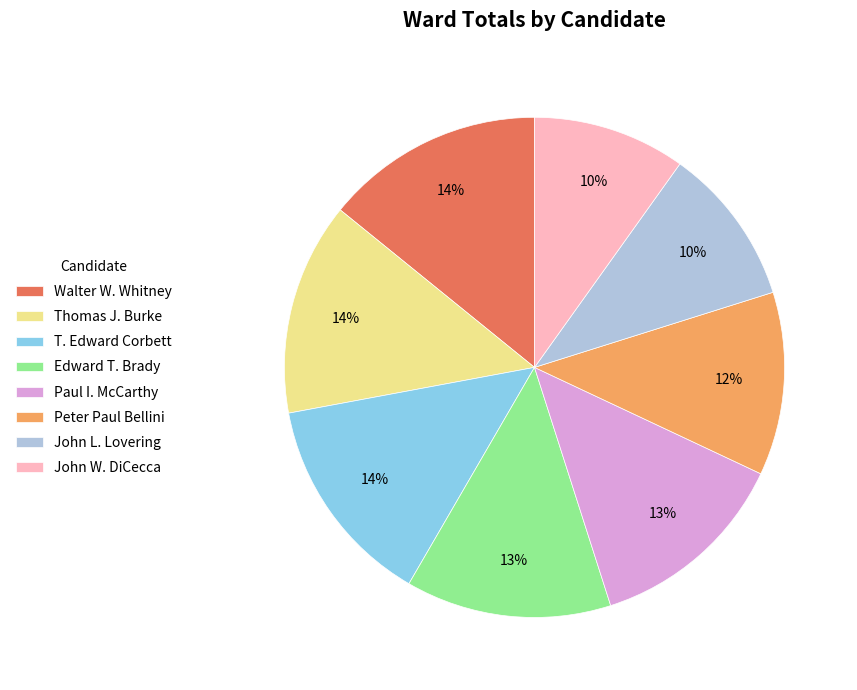

Is it true that T. Edward Corbett is 14% of the pie?

True